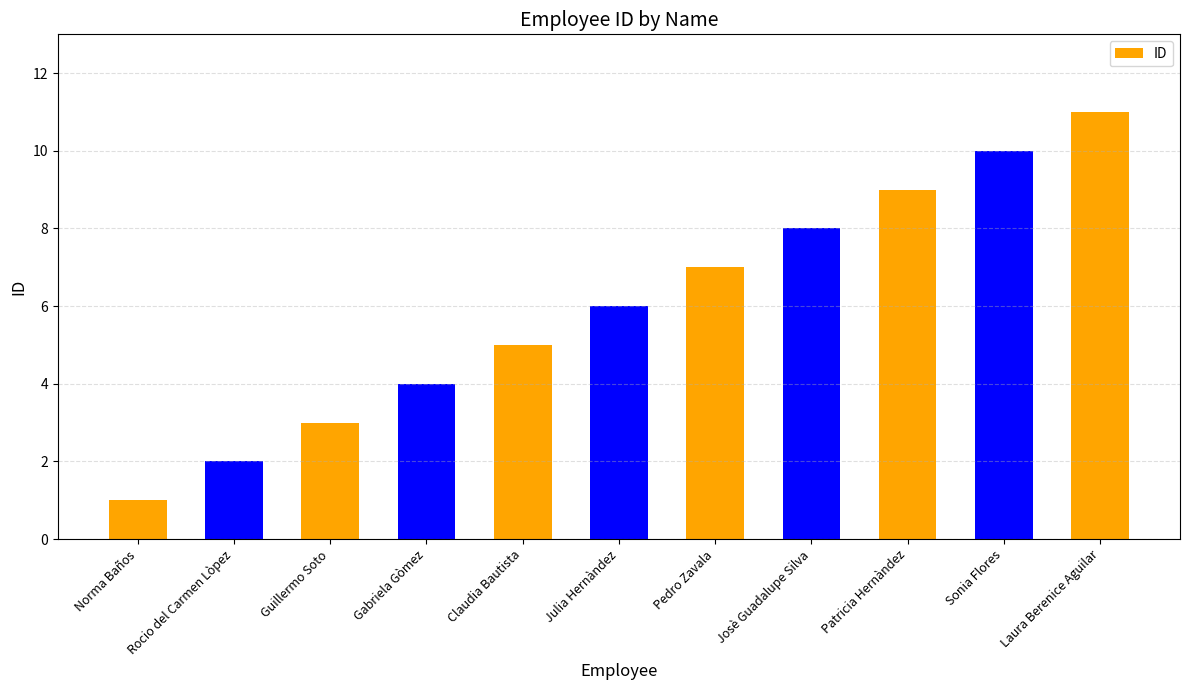

What is the difference between the second highest and second lowest values?

8